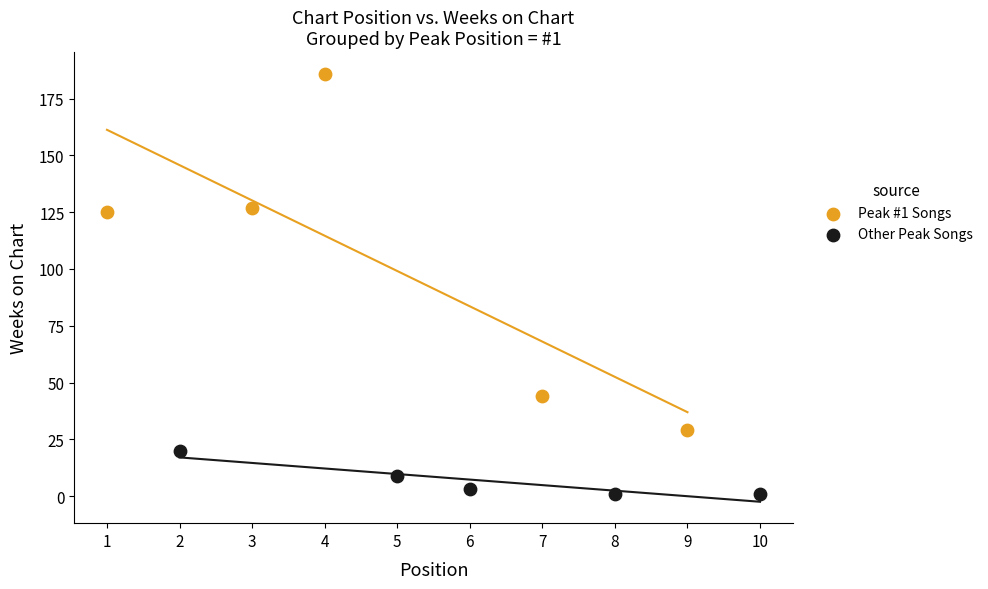

Which series reaches the maximum Y coordinate?

Peak #1 Songs